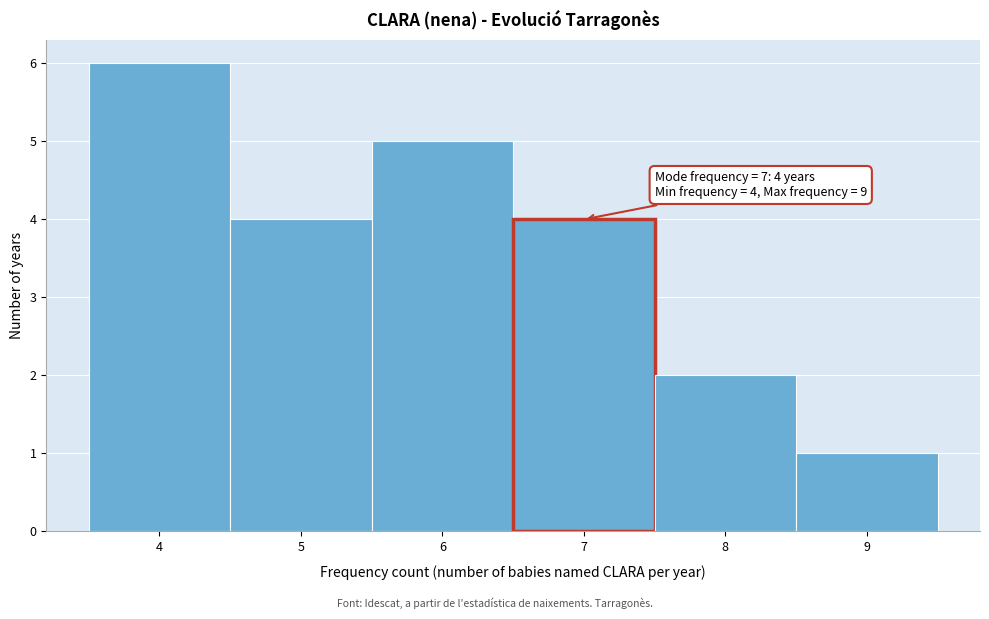

Over which range of the x-axis is the bar tallest?

3.5 to 4.5